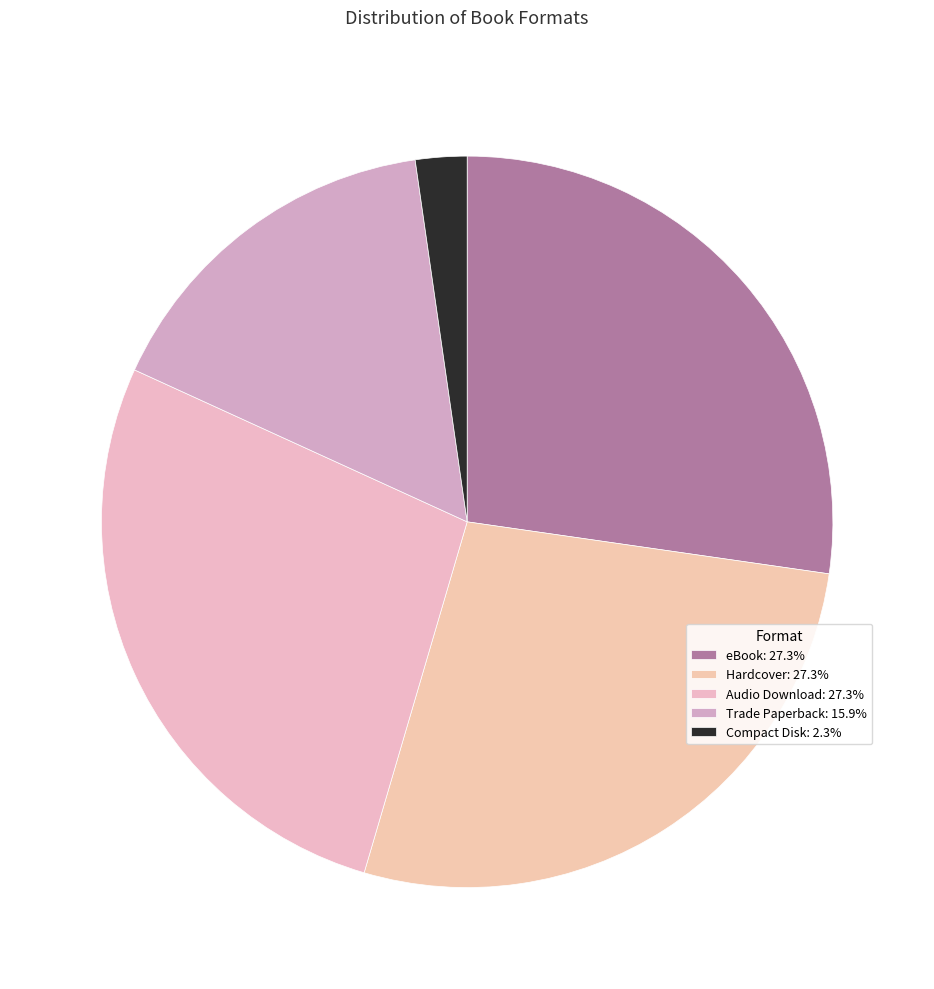

Does any single category account for the majority?

No